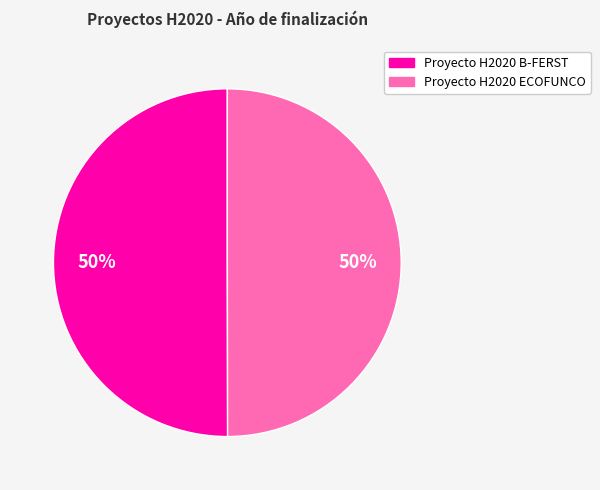

Do Proyecto H2020 ECOFUNCO and Proyecto H2020 B-FERST together represent more than half of the pie?

Yes